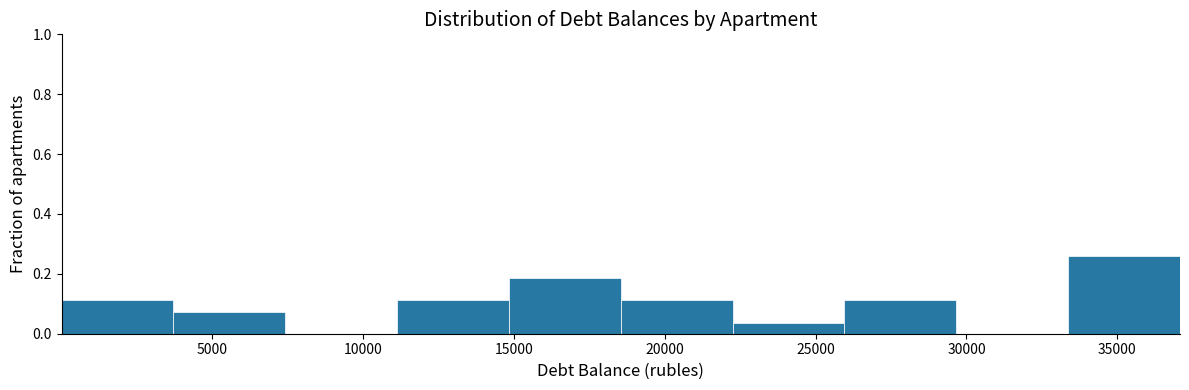

Reading left to right, list every bar in this chart as the range it spans on the x-axis followed by its height. Neither the bar edges nor the heights are printed on the chart, so give them approximately, as read against the axes.

0 to 3500: 0.12
3500 to 7500: 0.08
7500 to 11000: 0
11000 to 15000: 0.12
15000 to 18500: 0.18
18500 to 22000: 0.12
22000 to 26000: 0.04
26000 to 29500: 0.12
29500 to 33500: 0
33500 to 37000: 0.26